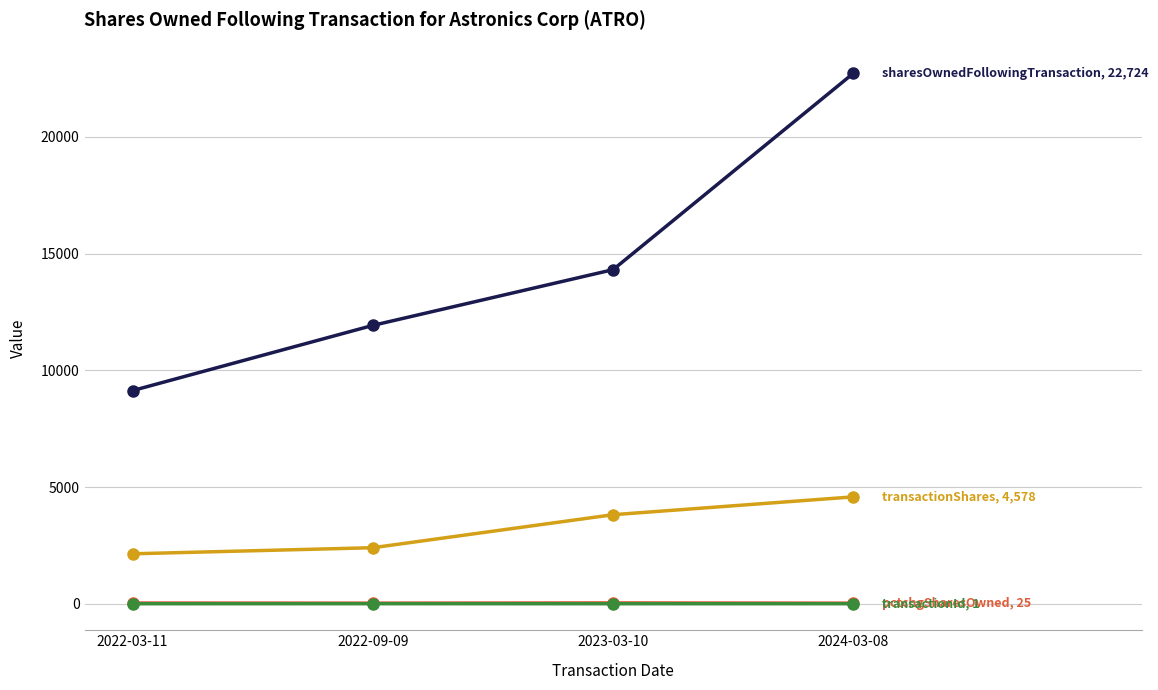

At which category is the sum across all series the highest?

2024-03-08